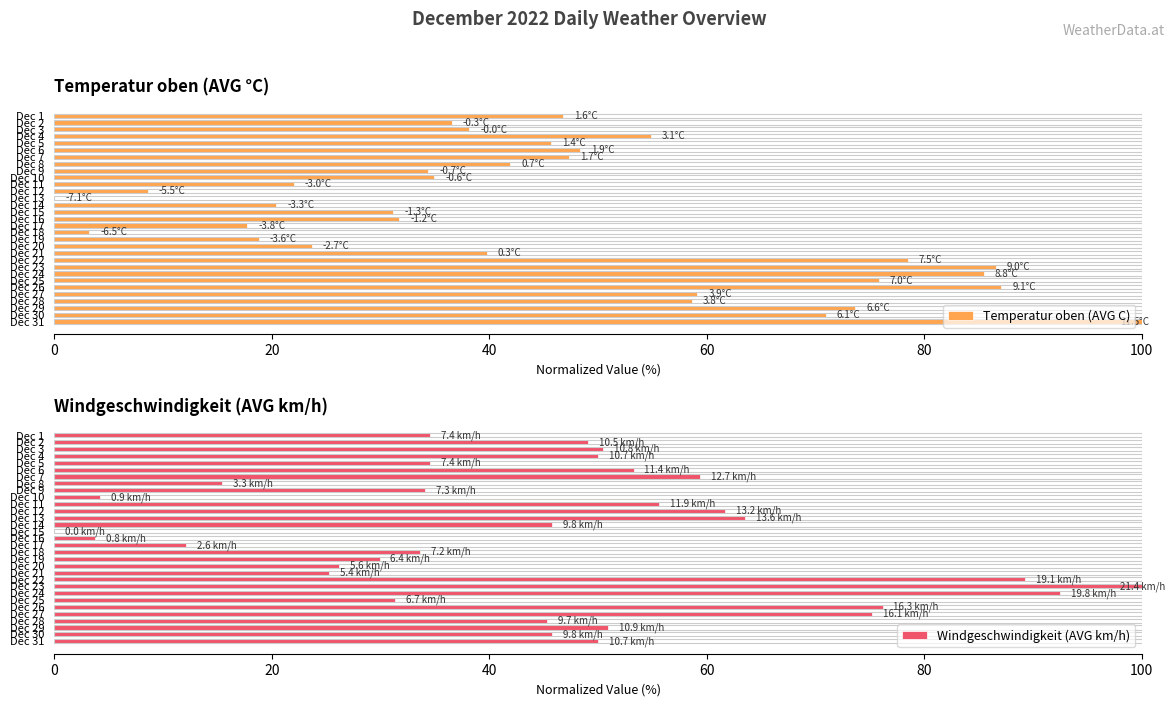

What is the highest value of the Temperatur oben (AVG C) series?

100.0